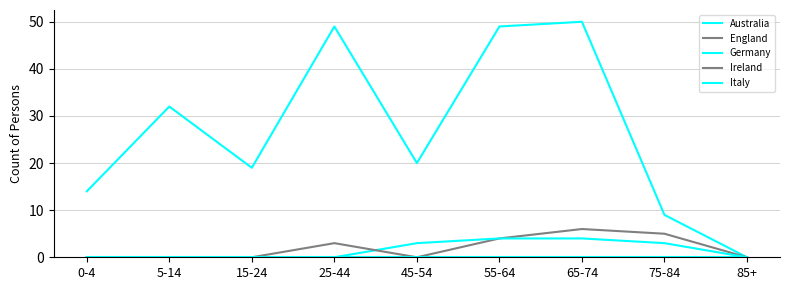

Does the chart display data point markers on the line(s)?

No